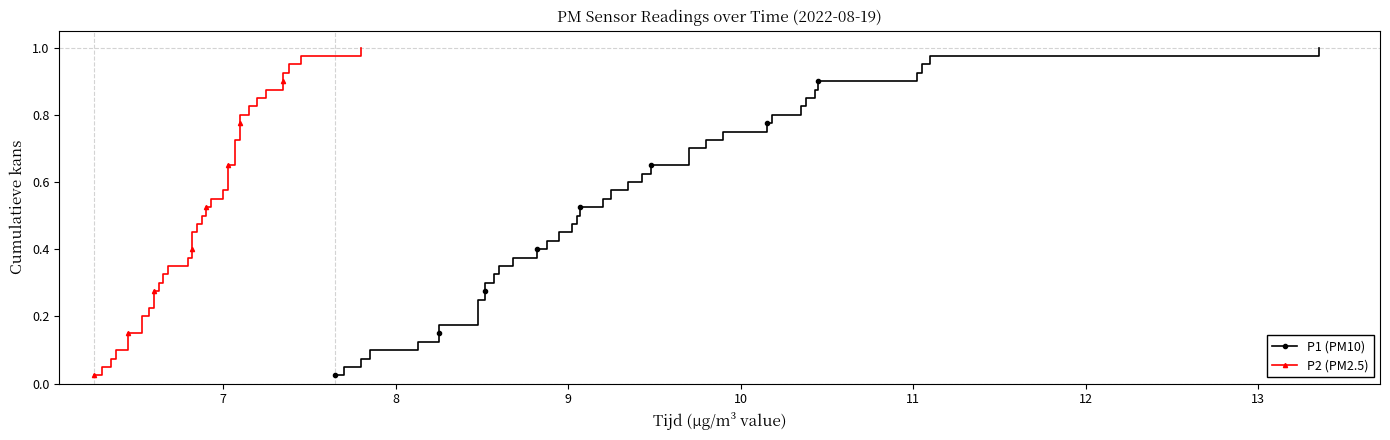

True or false: P2 (PM2.5) and P1 (PM10) intersect in this chart.

False